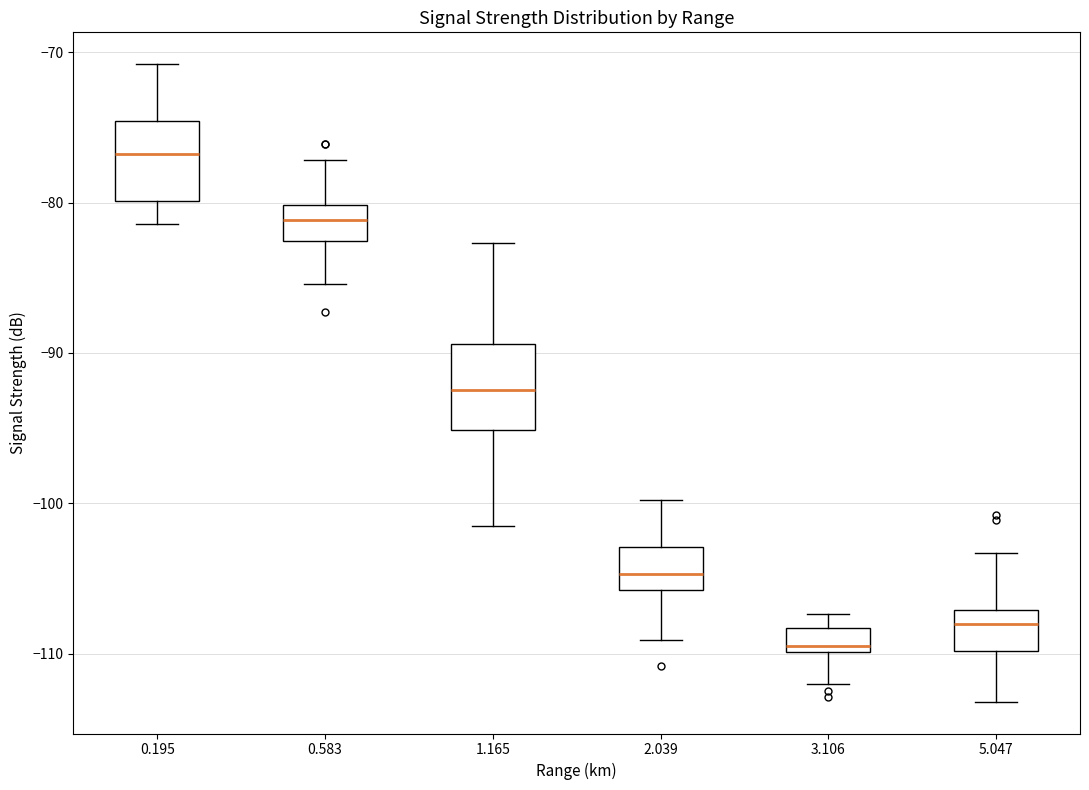

Reading left to right, transcribe this box plot: for each box, give where its median line is, the range the box spans, and where its two whiskers end, as read against the y-axis. The values are not printed on the chart, so give them approximately, as read against the axis.

0.195: median -77, box -80 to -75, whiskers -81 to -71
0.583: median -81, box -83 to -80, whiskers -85 to -77
1.165: median -92, box -95 to -89, whiskers -101 to -83
2.039: median -105, box -106 to -103, whiskers -109 to -100
3.106: median -109, box -110 to -108, whiskers -112 to -107
5.047: median -108, box -110 to -107, whiskers -113 to -103